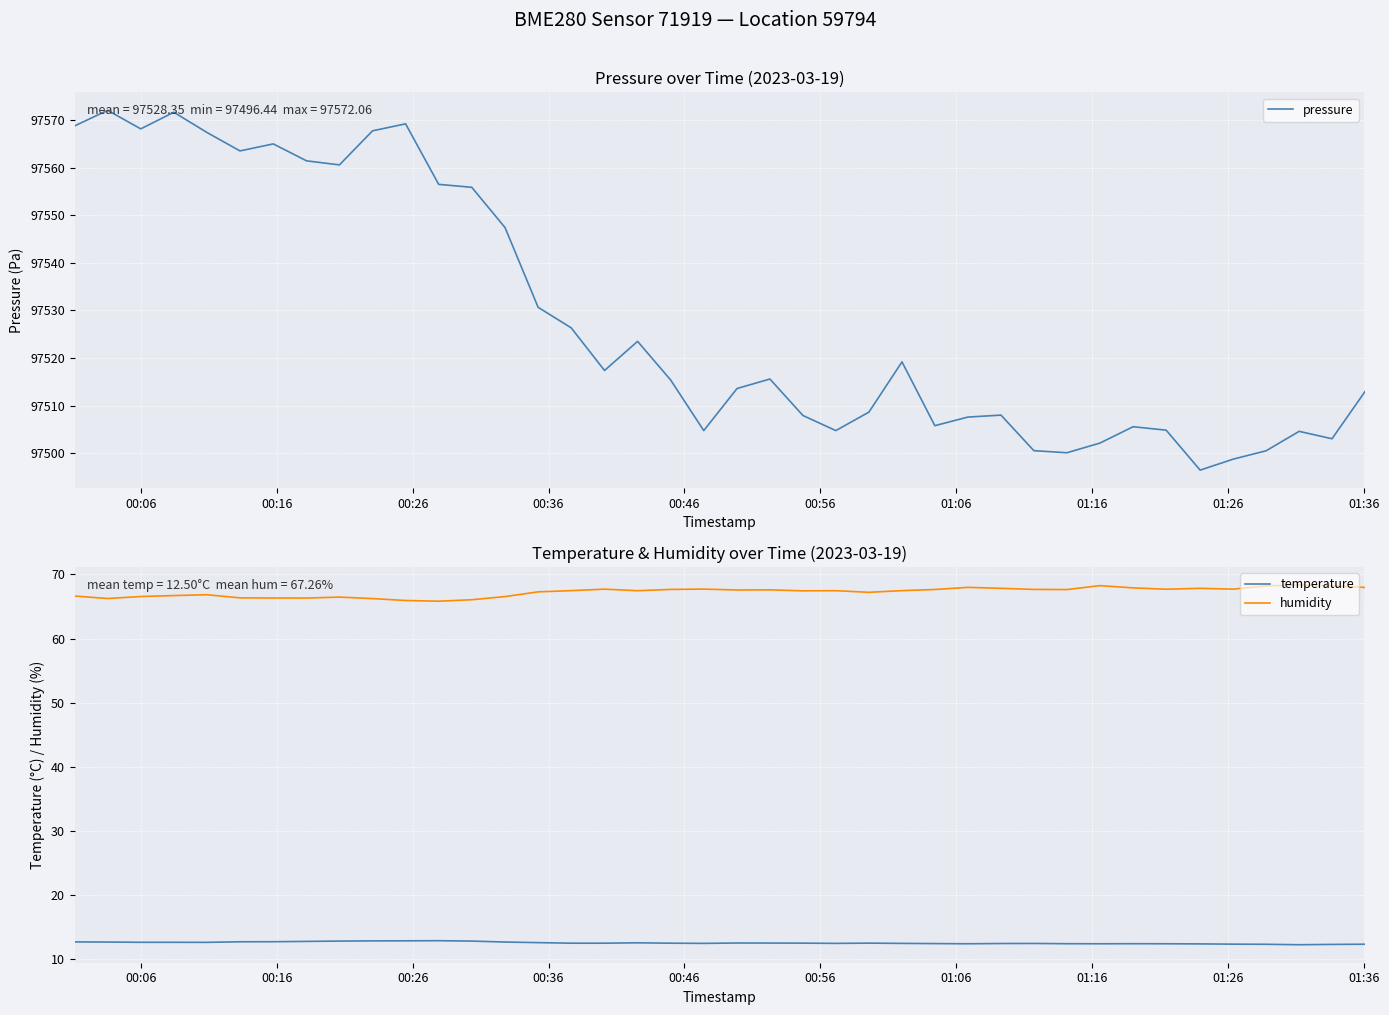

What is the lowest value of the humidity series?

65.8